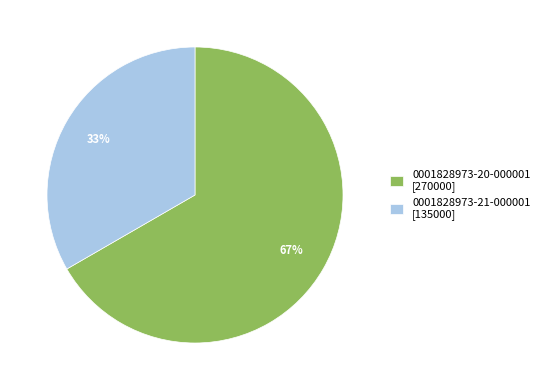

Which has a higher value, 0001828973-21-000001 or 0001828973-20-000001?

0001828973-20-000001